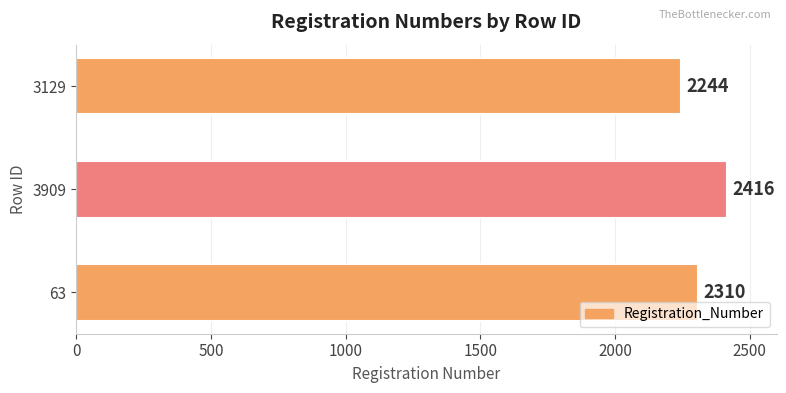

Count the number of data series in this chart.

1